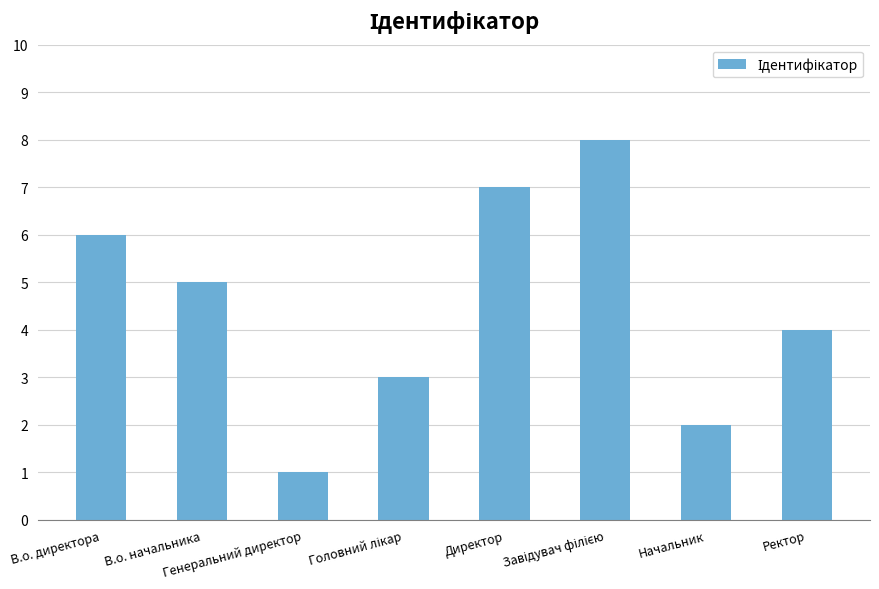

Approximately how many times larger is the value at Генеральний директор compared to Директор?

0.1